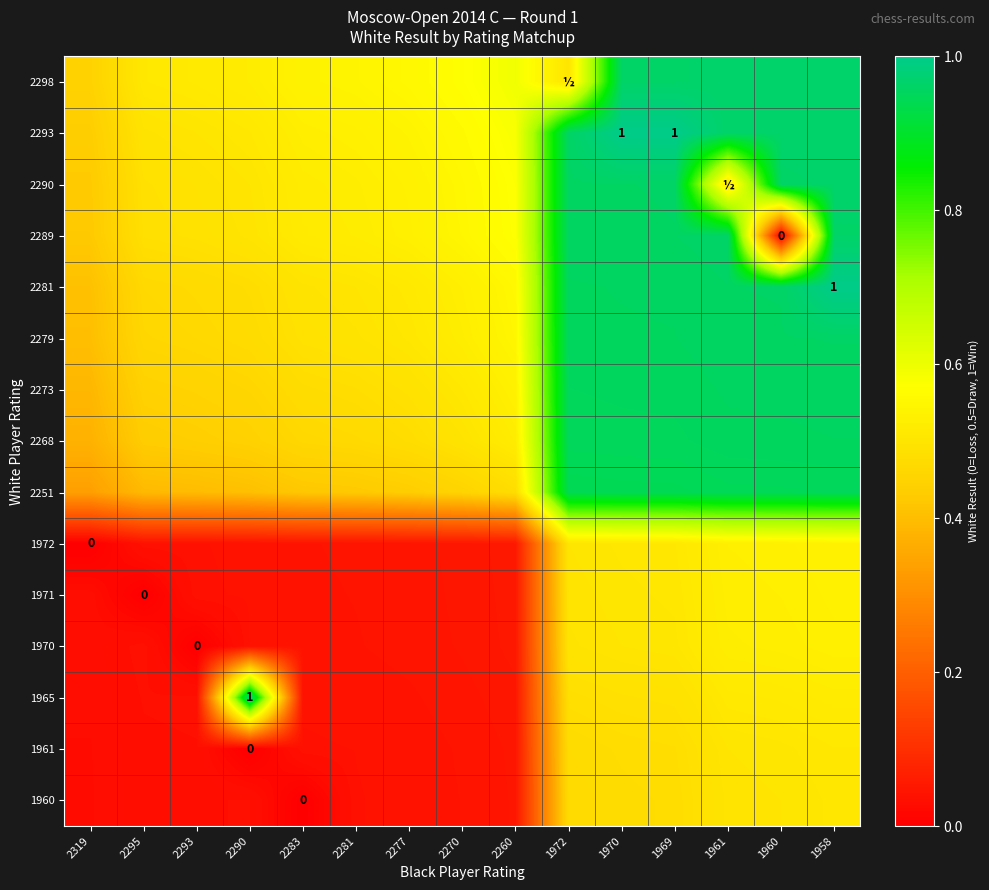

The 1970 series shows 0.1 at 2283. True or false?

False